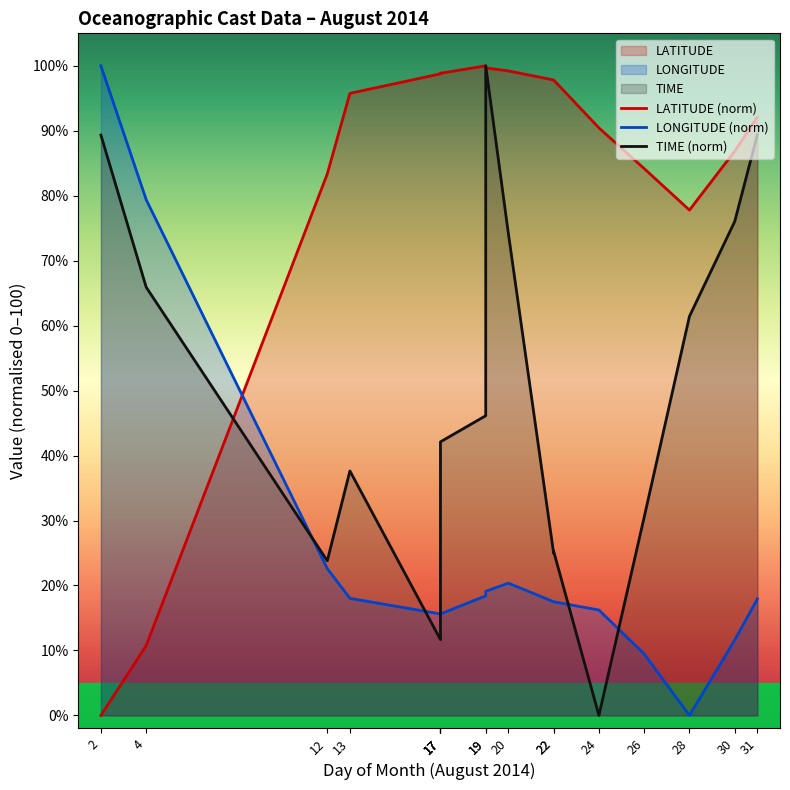

True or false: TIME (norm) has more than 2 interior local peaks.

True